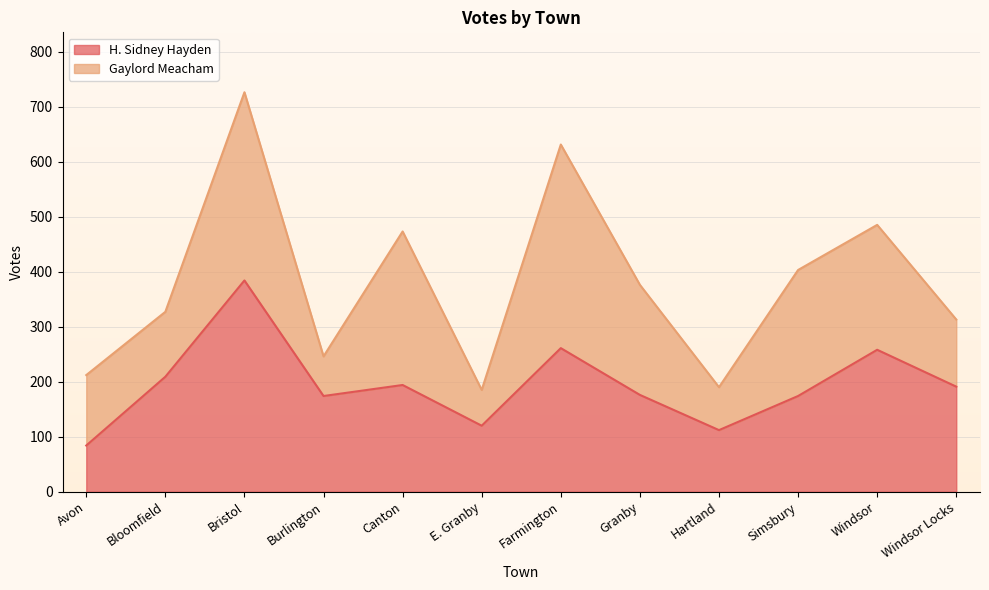

Rank the categories by value from highest to lowest.

Bristol, Farmington, Windsor, Bloomfield, Canton, Windsor Locks, Granby, Burlington, Simsbury, E. Granby, Hartland, Avon